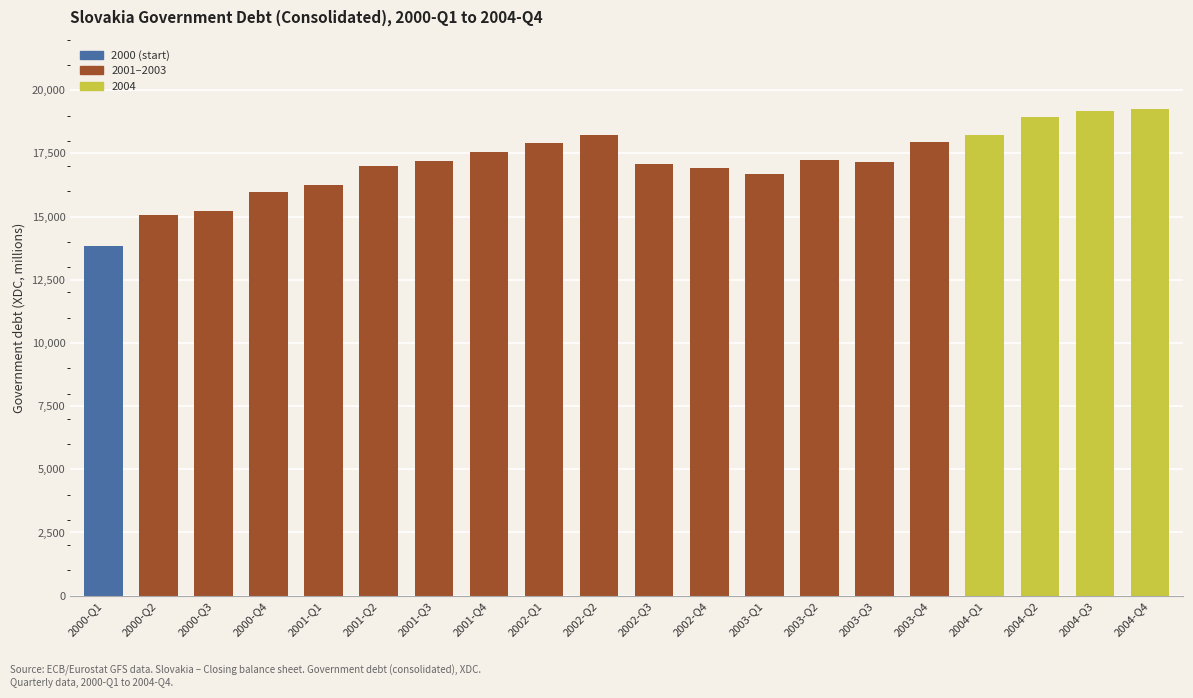

The value at 2003-Q2 is 28469.4. True or false?

False